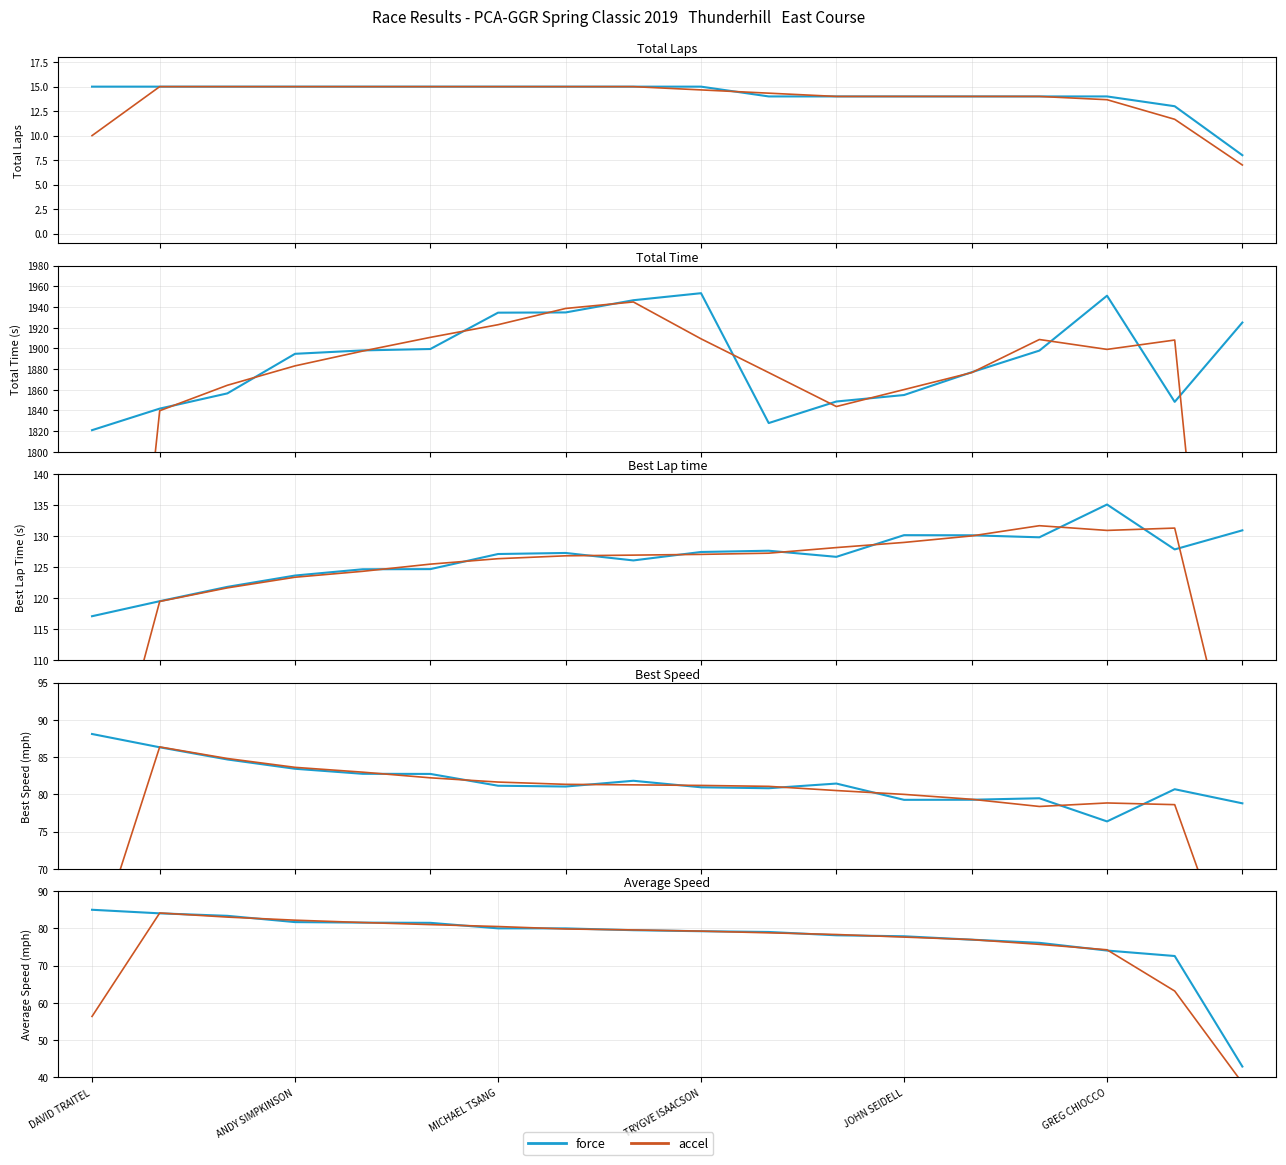

What are all the series names shown in the legend?

force, accel